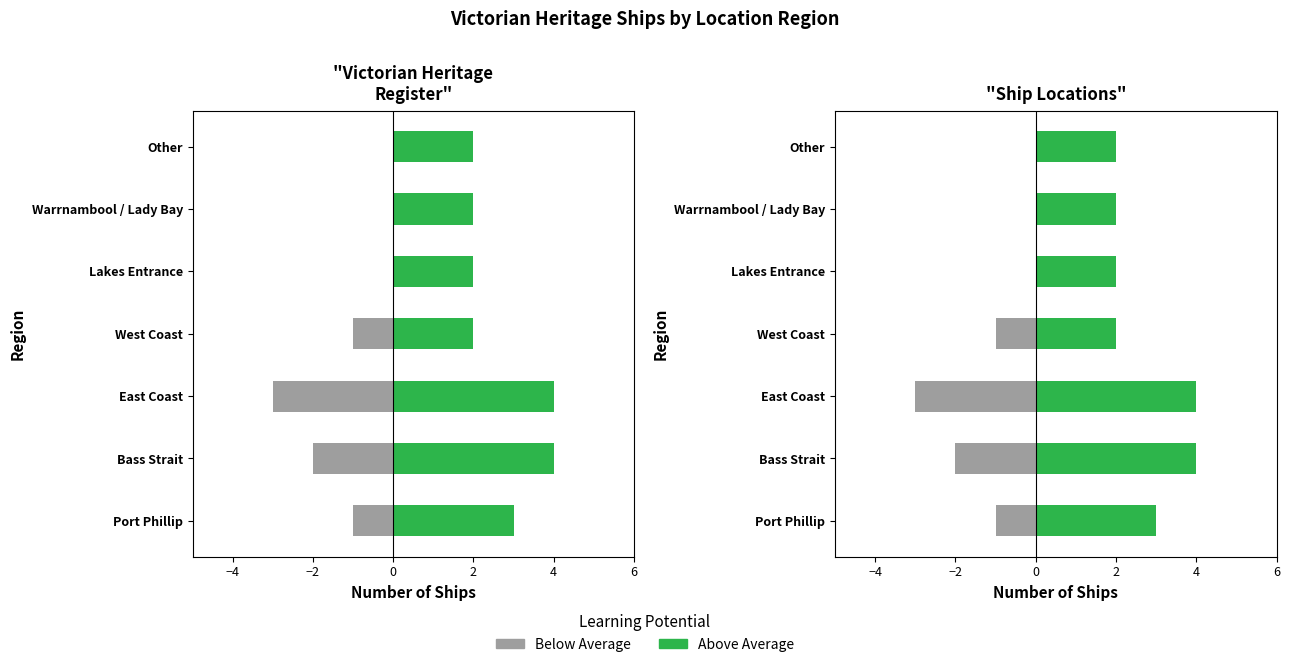

Which has a higher value, Warrnambool / Lady Bay or East Coast?

Warrnambool / Lady Bay